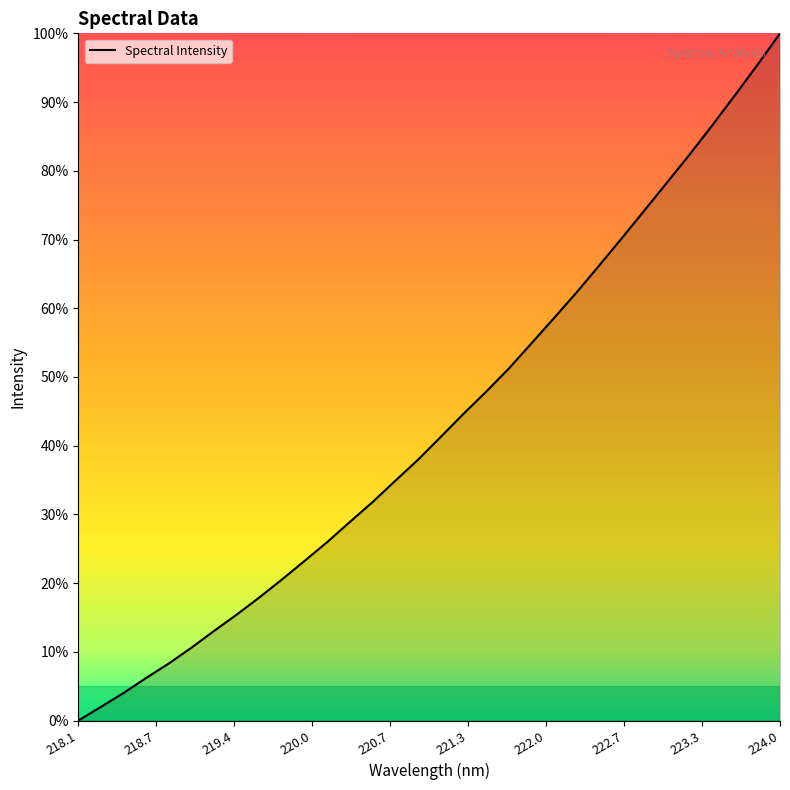

At which label is the value closest to 0?

218.1